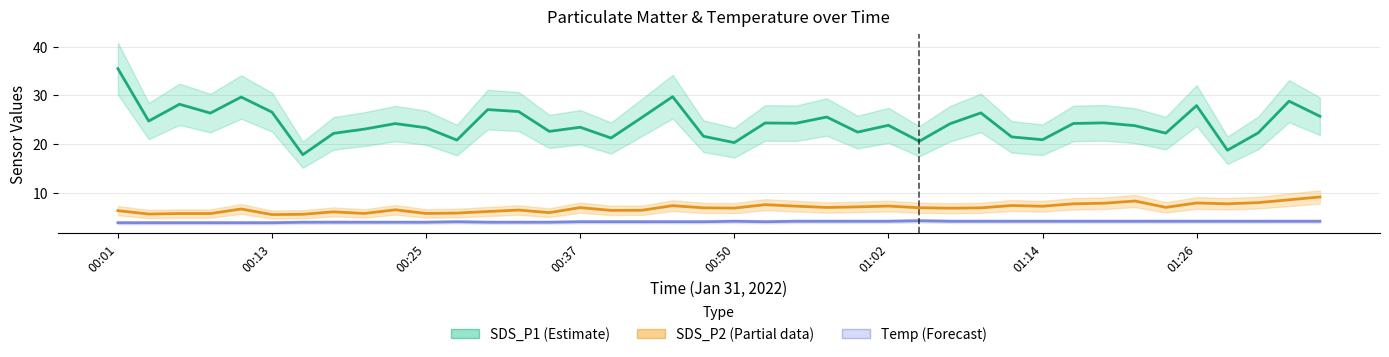

At which category is the sum across all series the highest?

00:01